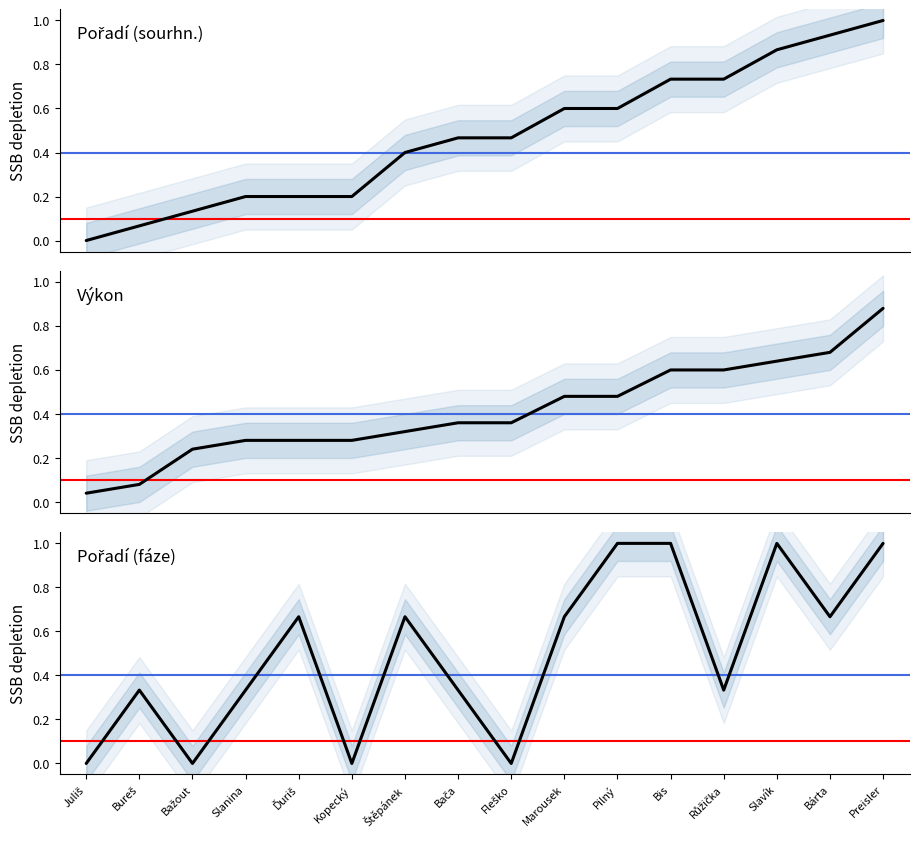

Is the value of Pořadí (sourhn.) at Bis greater than the value of Výkon at Marousek?

Yes